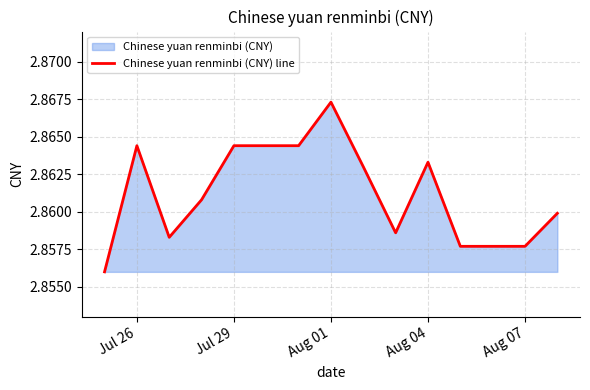

Is it true that the value at Aug 04 is 3.7?

False